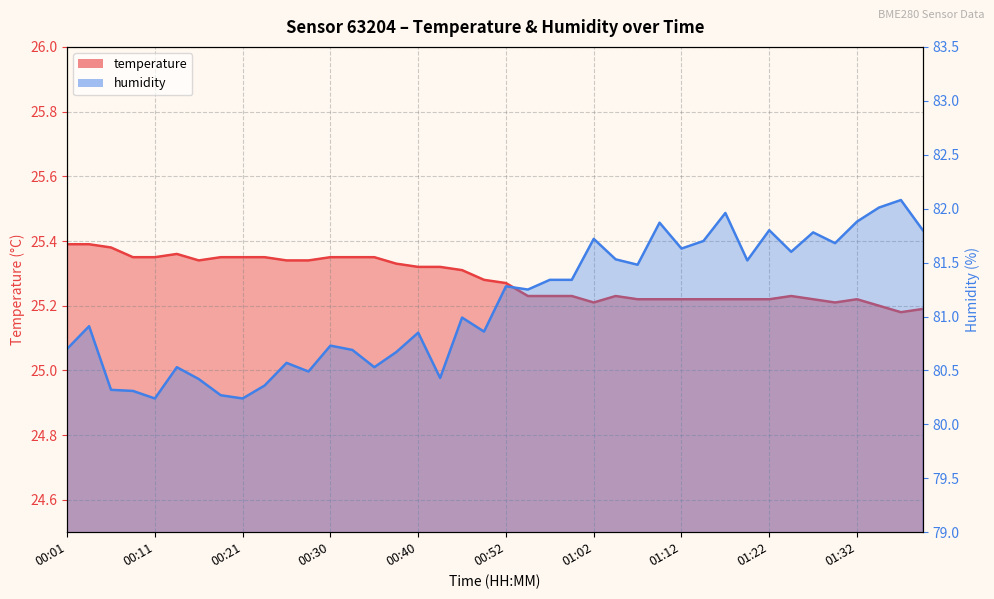

True or false: humidity and temperature intersect in this chart.

False